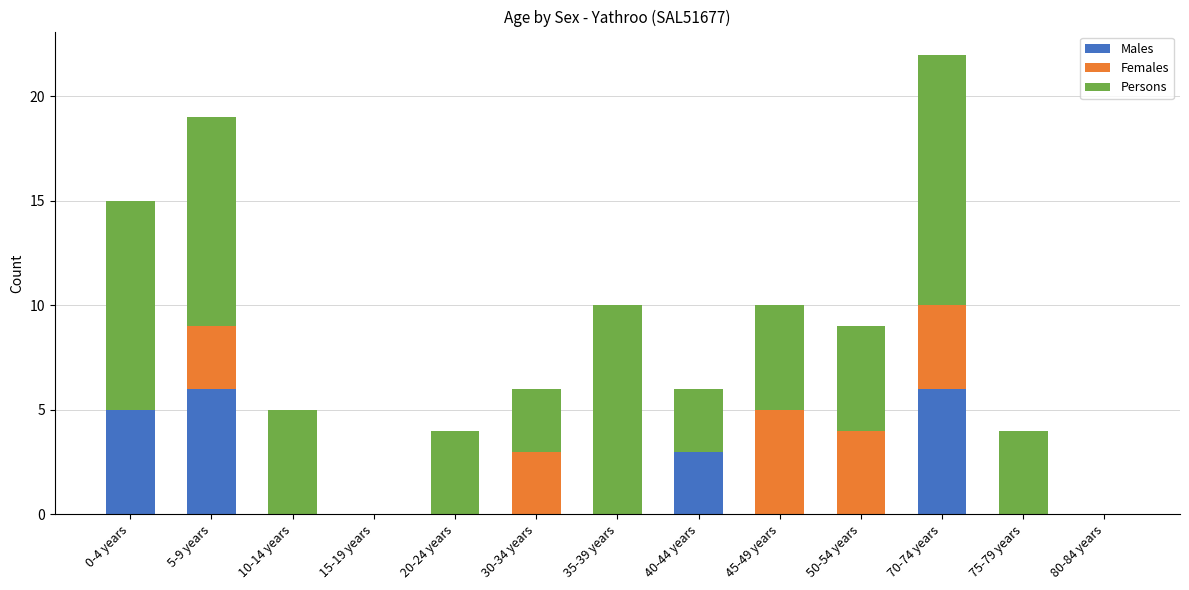

What is the total value across all series at 30-34 years?

6